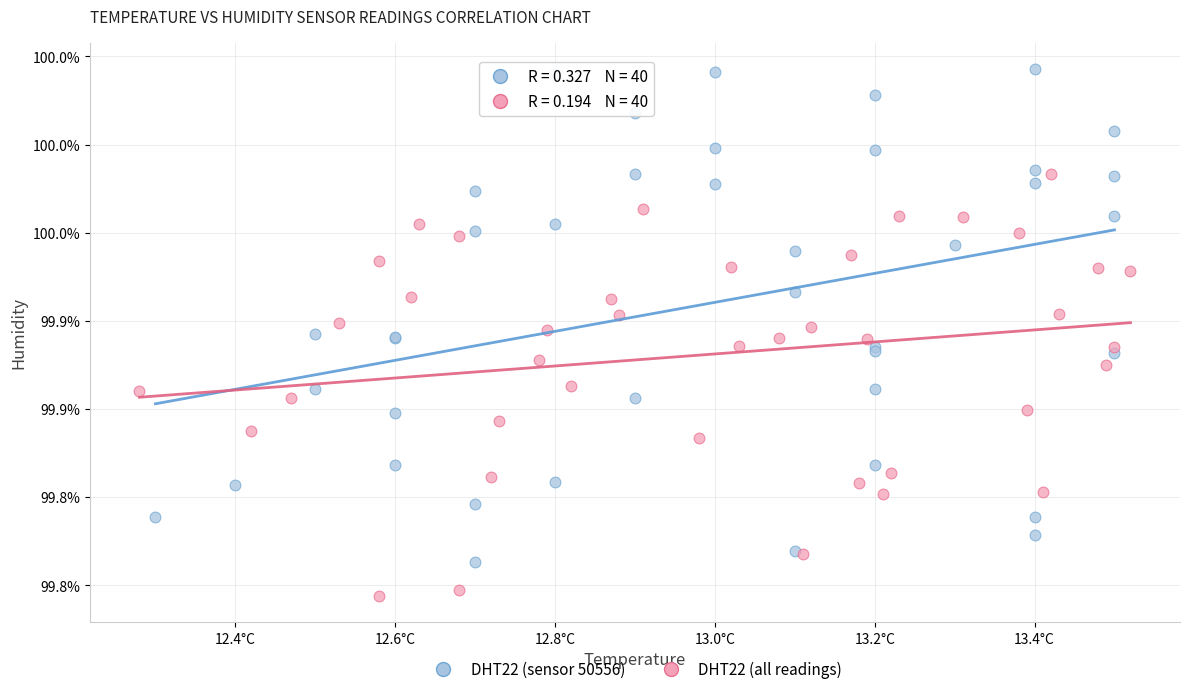

Which series reaches the maximum Y coordinate?

DHT22 (sensor 50556)